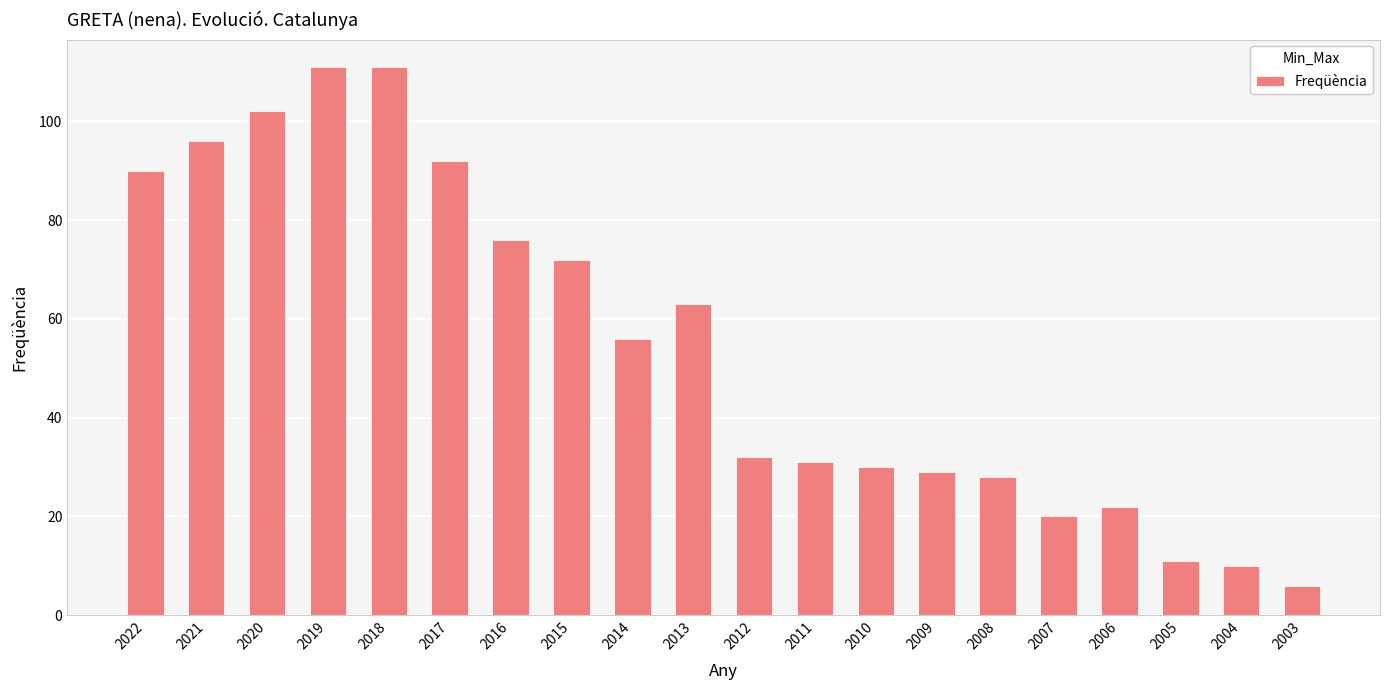

Which label corresponds to the smallest value in the chart?

2003